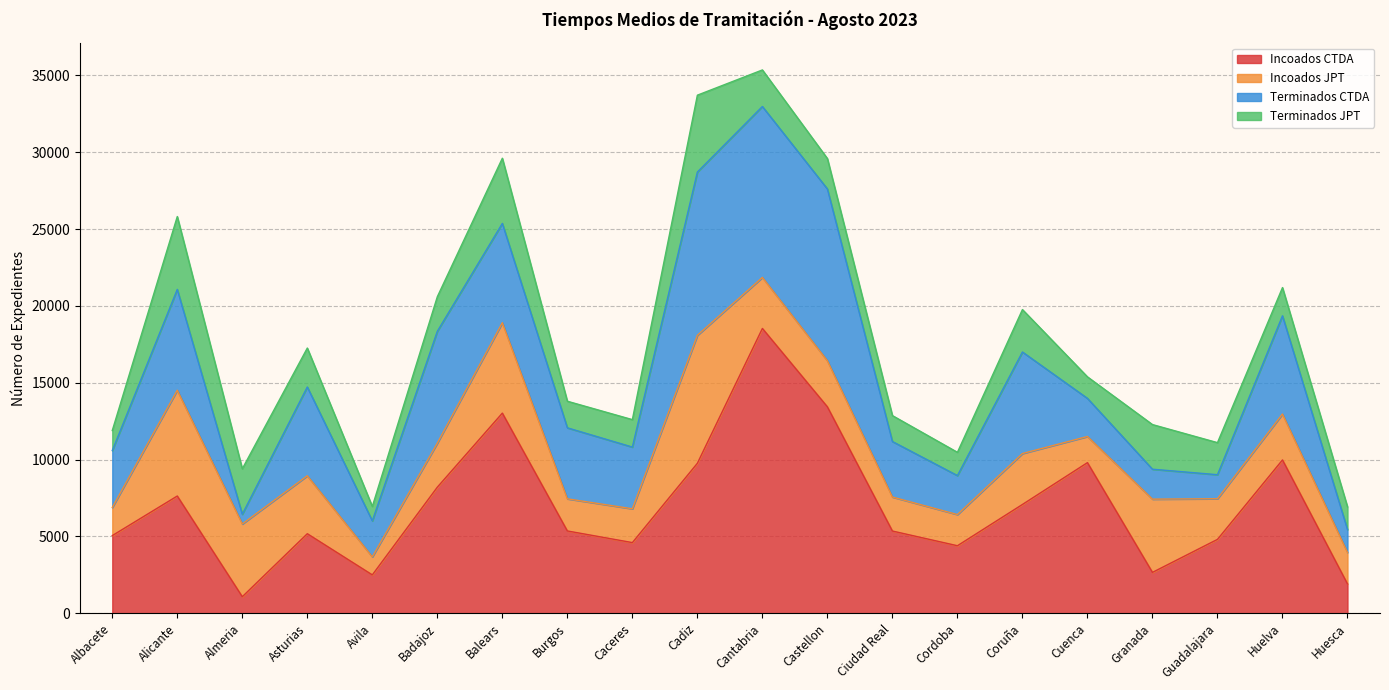

At Badajoz, list the series in order from largest to smallest.

Incoados CTDA, Terminados CTDA, Incoados JPT, Terminados JPT